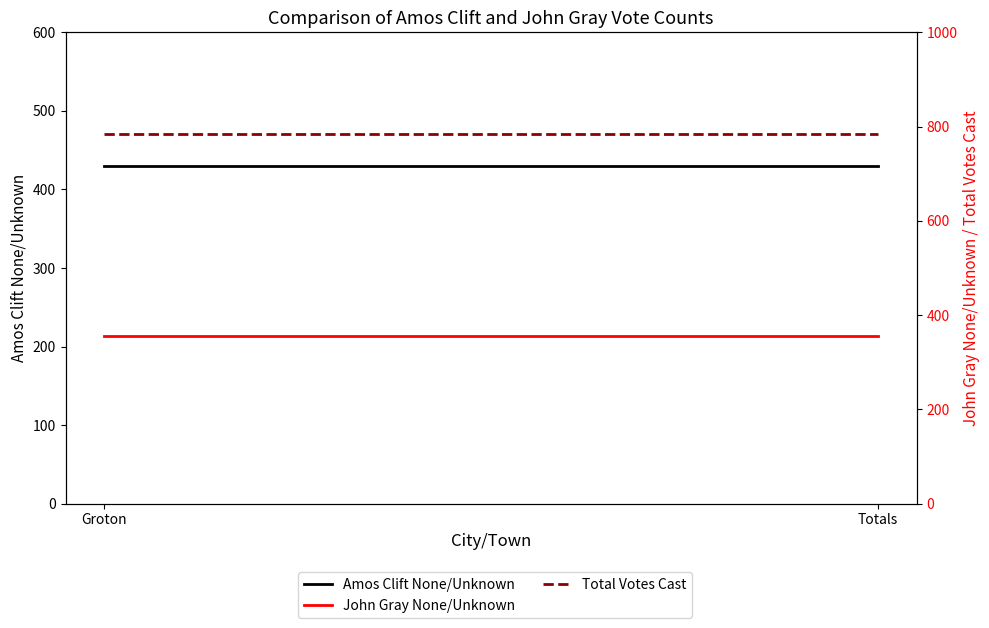

The value of Amos Clift None/Unknown at Totals is 430. True or false?

True